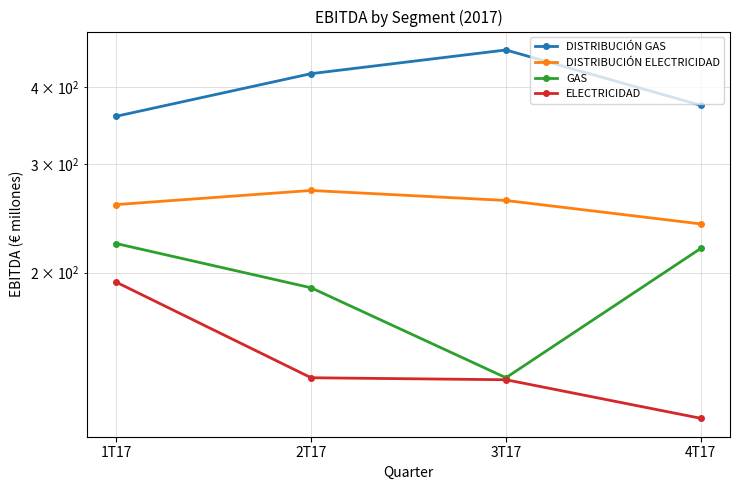

List the labels in order of DISTRIBUCIÓN GAS value, largest first.

3T17, 2T17, 4T17, 1T17